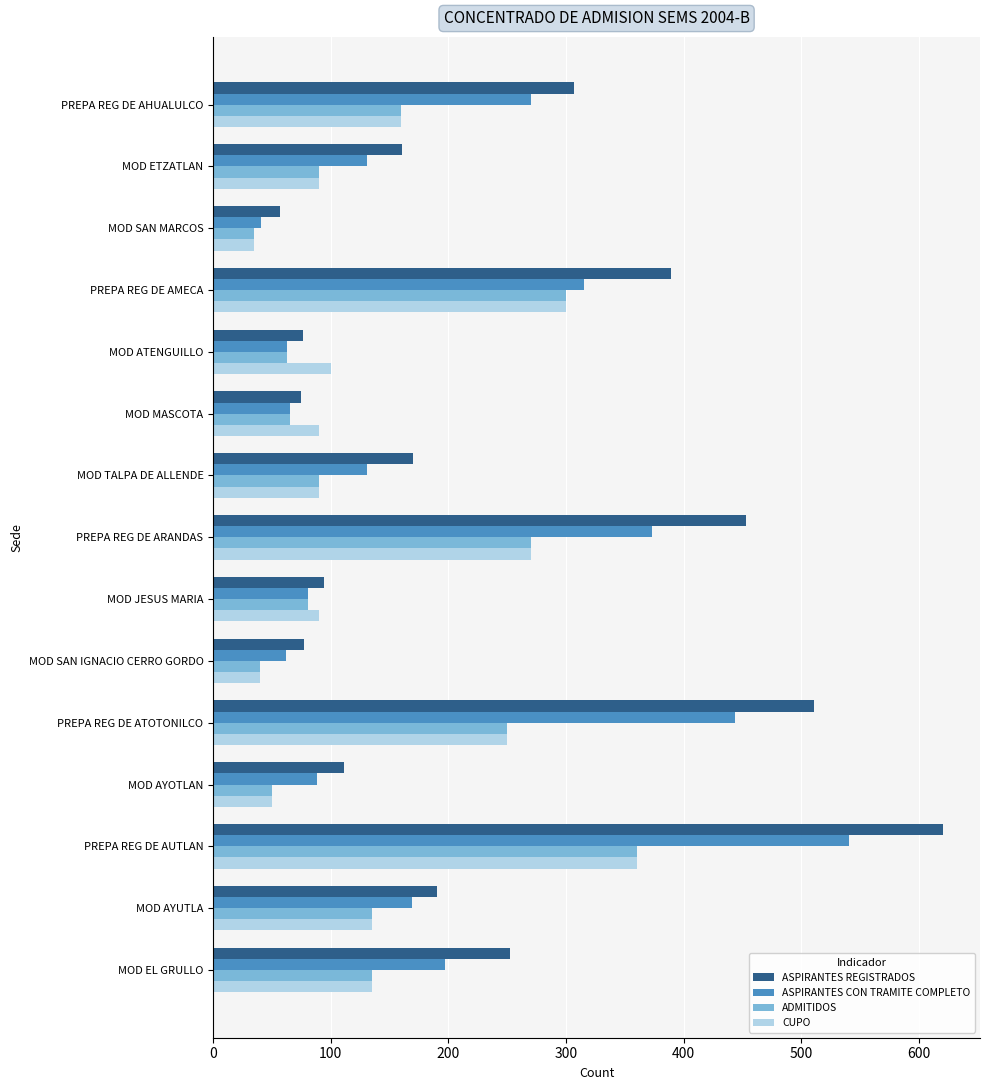

What is the minimum value for ASPIRANTES CON TRAMITE COMPLETO?

41